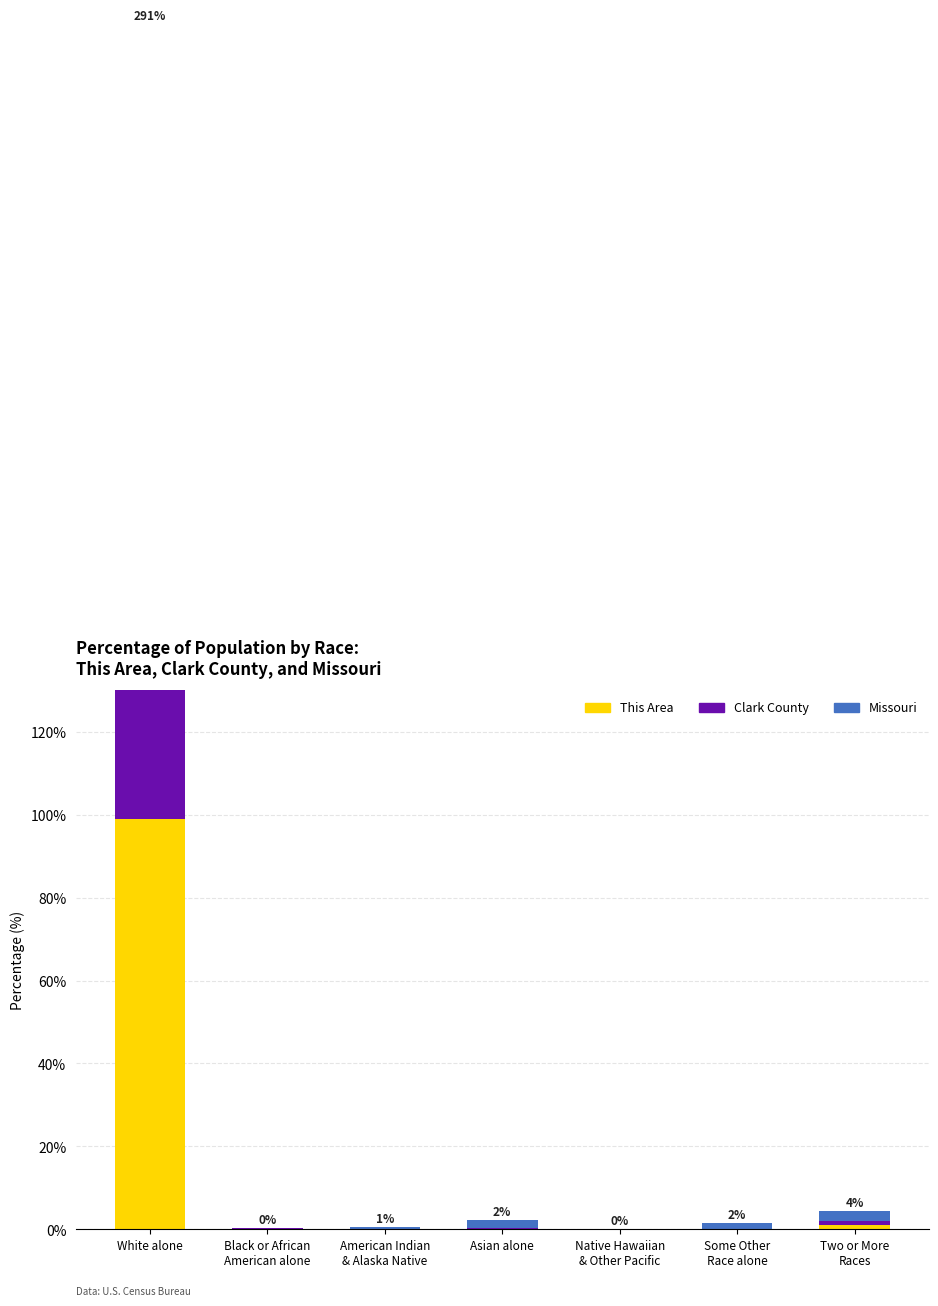

Count the number of categories in the chart.

7